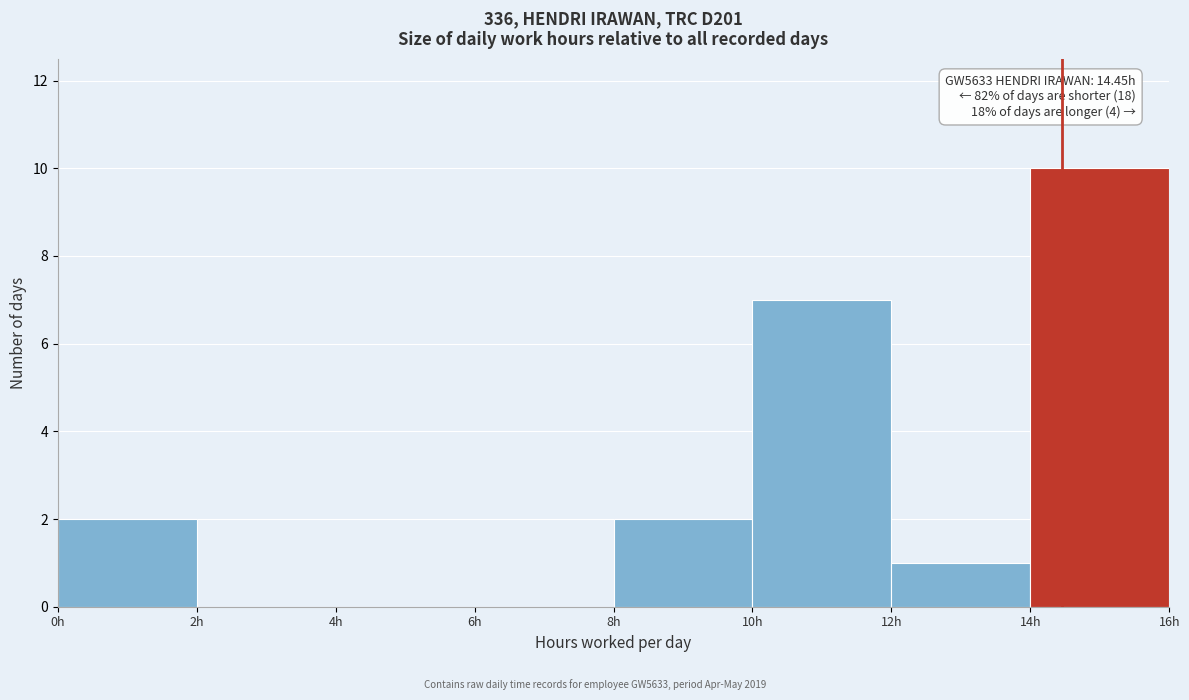

Over which range of the x-axis is the bar tallest?

14 to 16